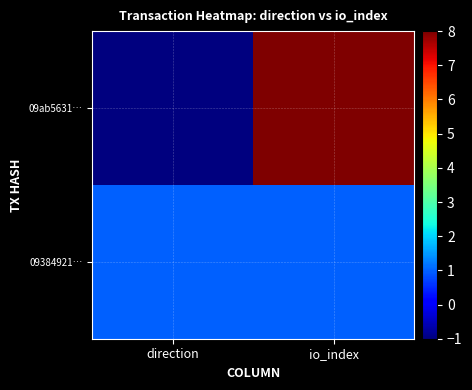

At how many categories does at least one series exceed 2?

1